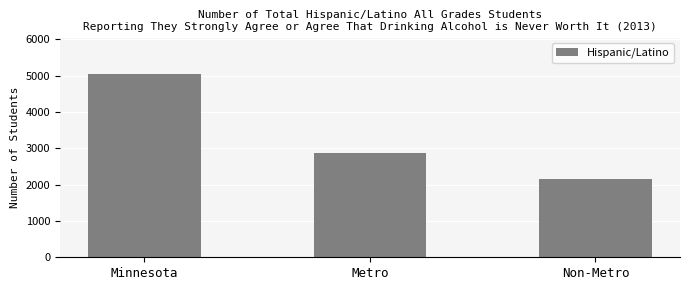

List the labels in order of value, smallest first.

Non-Metro, Metro, Minnesota